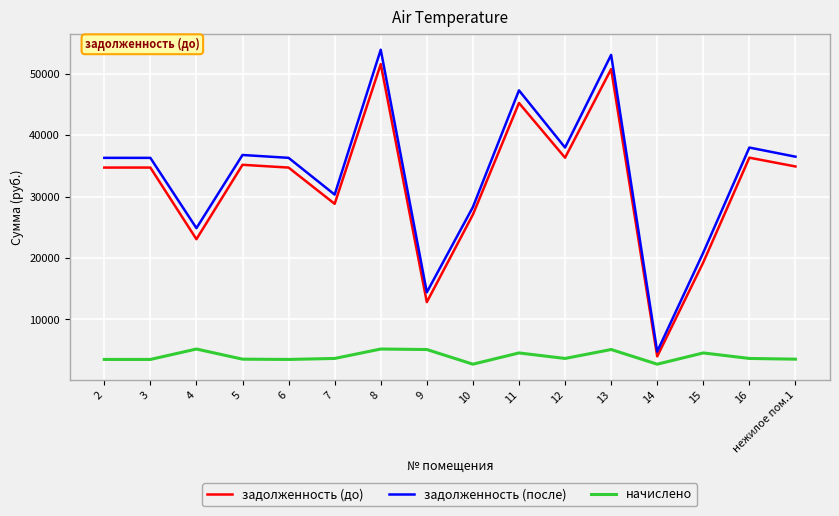

True or false: задолженность (до) and задолженность (после) intersect in this chart.

False